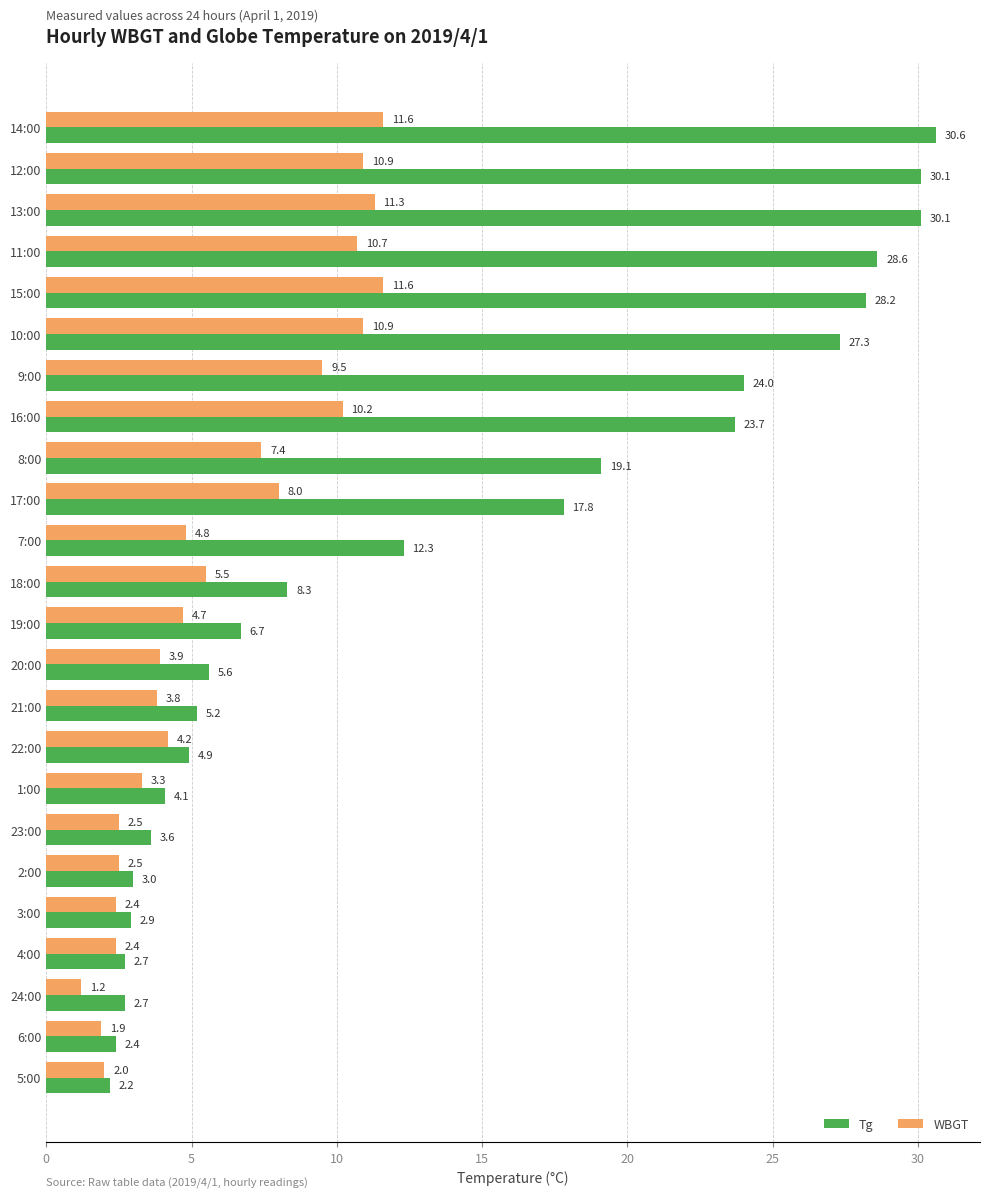

The value of Tg at 21:00 is 2.2. True or false?

False